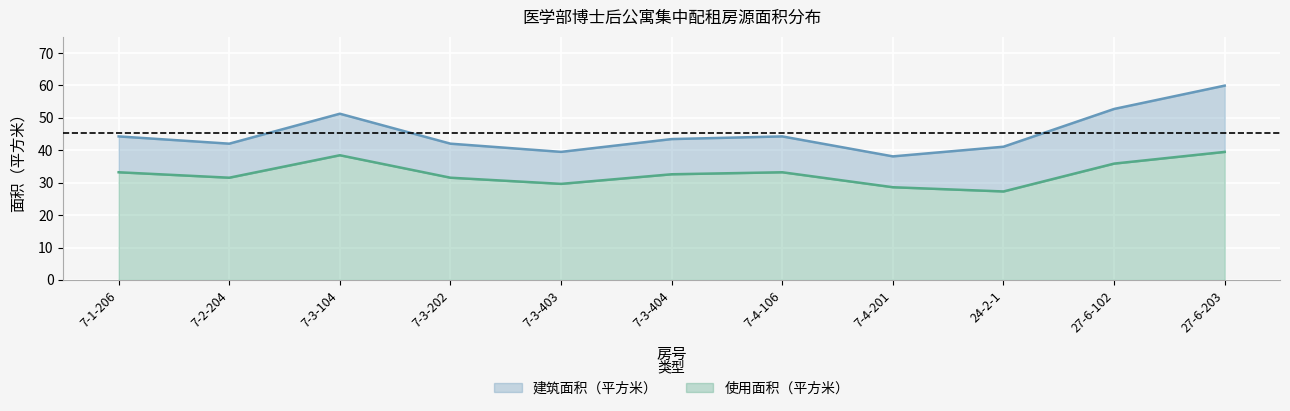

Reading right to left, list all the values displayed in this chart.

建筑面积（平方米）: 27-6-203=60.0	27-6-102=52.8	24-2-1=41.1	7-4-201=38.1	7-4-106=44.3	7-3-404=43.5	7-3-403=39.5	7-3-202=42.0	7-3-104=51.3	7-2-204=42.0	7-1-206=44.3
使用面积（平方米）: 27-6-203=39.5	27-6-102=35.9	24-2-1=27.3	7-4-201=28.6	7-4-106=33.2	7-3-404=32.6	7-3-403=29.6	7-3-202=31.5	7-3-104=38.5	7-2-204=31.5	7-1-206=33.2